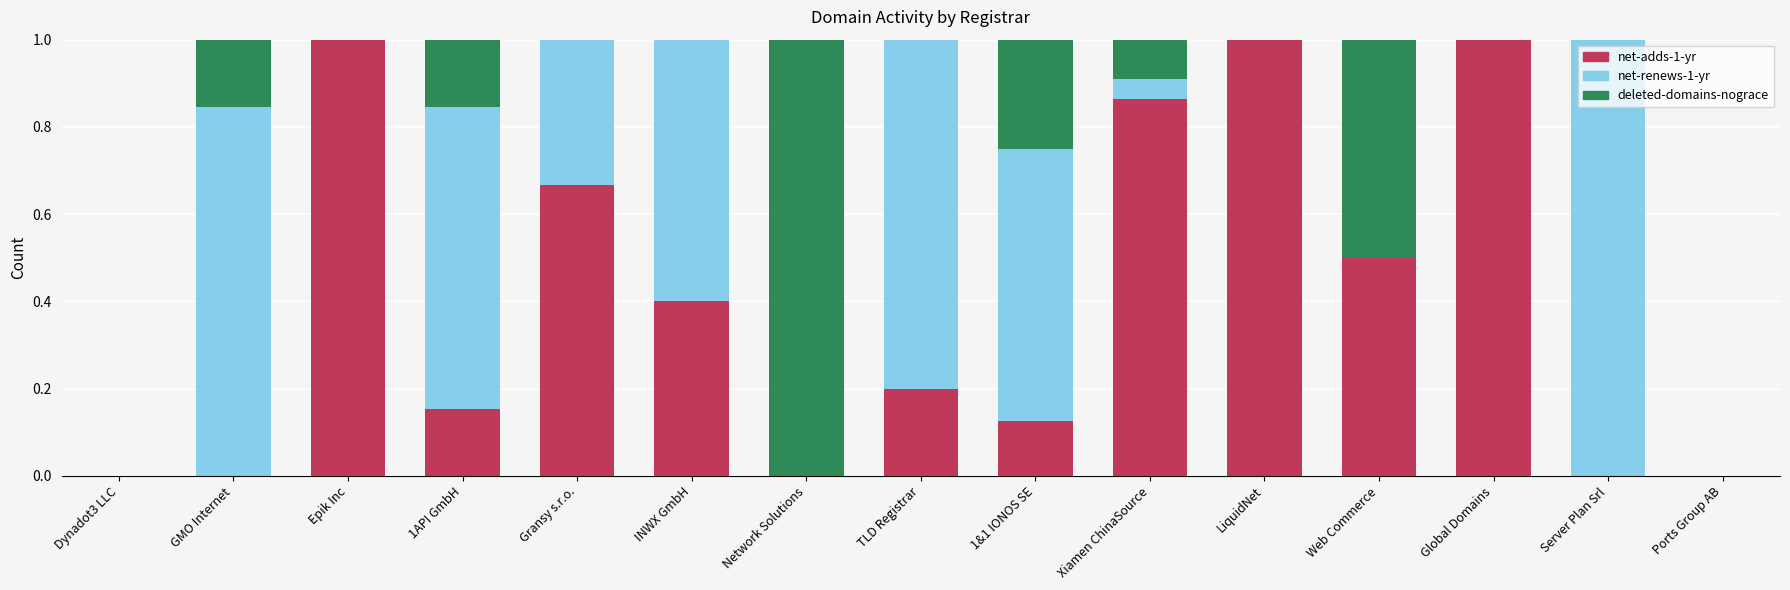

Is it true that net-adds-1-yr equals 0.2 at TLD Registrar?

True